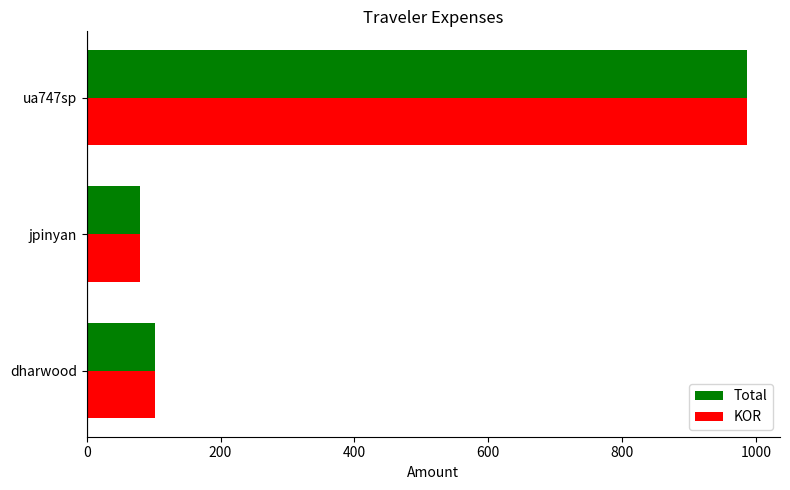

Which category has the highest value across all series?

ua747sp